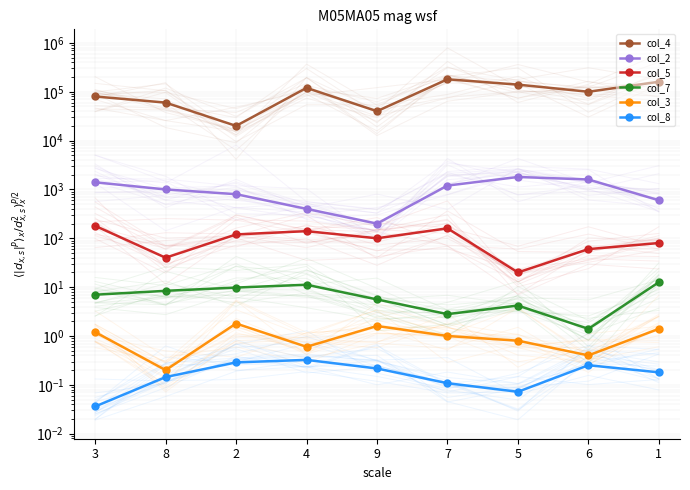

Is this an area chart (filled region under the line)?

No